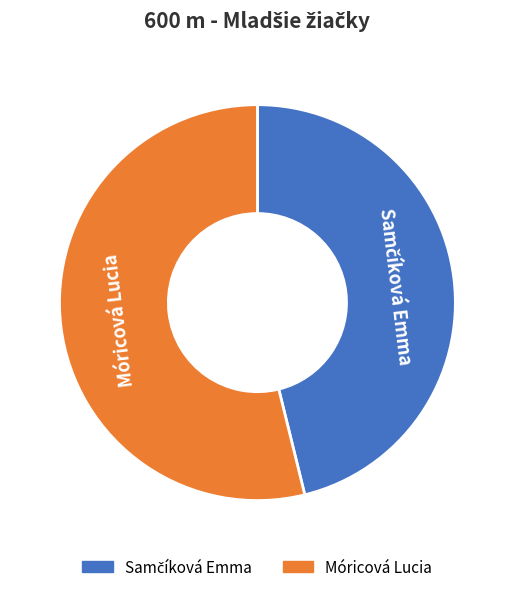

Is it true that Móricová Lucia is 54% of the pie?

True